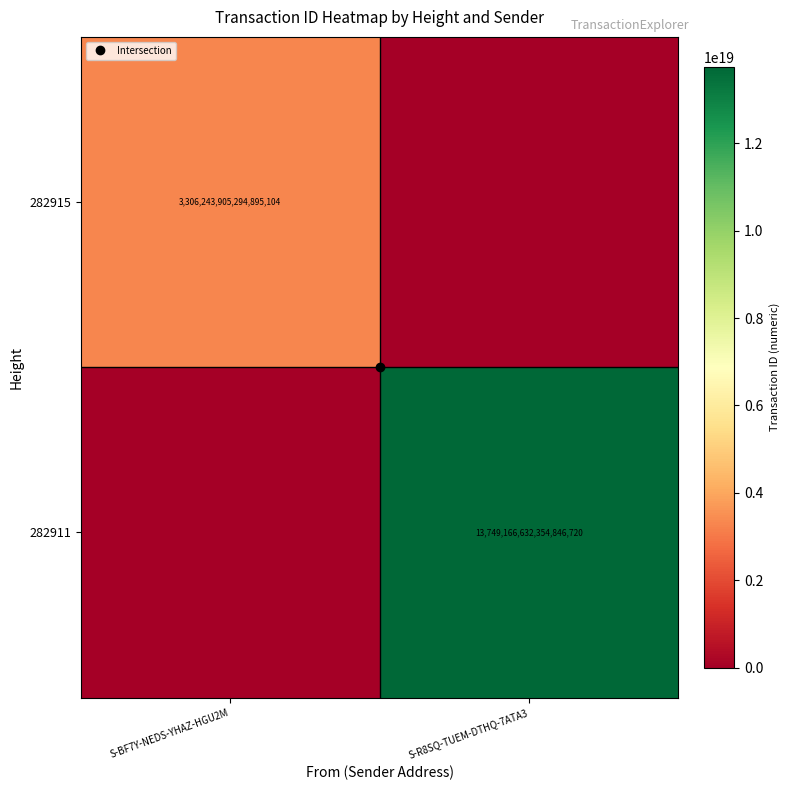

The value of 282915 at S-BF7Y-NEDS-YHAZ-HGU2M is 3306243905294895104. True or false?

True